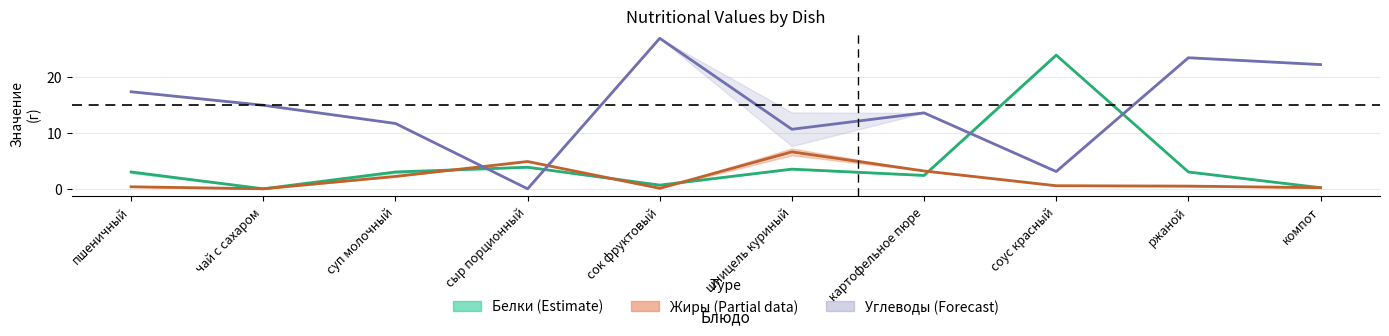

What is the highest value of the Белки_lower series?

24.0